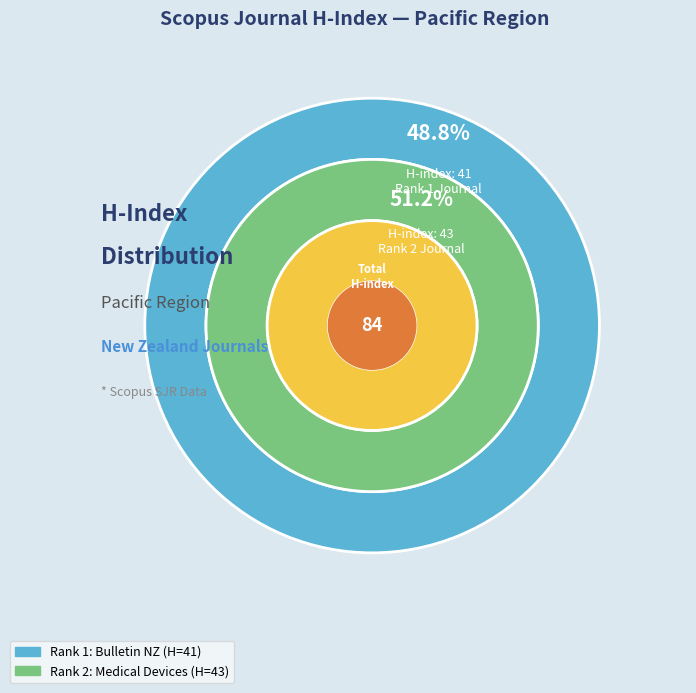

Which slice is the largest?

Medical Devices: Evidence and Research (Rank 2)